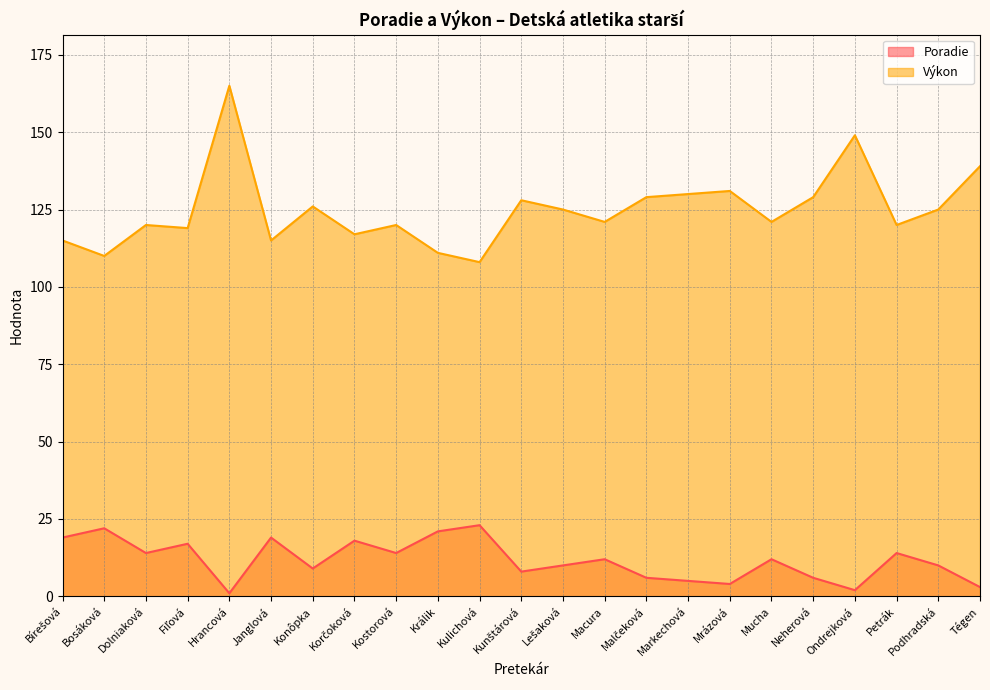

What is the difference between the highest and lowest values at Tégen?

136